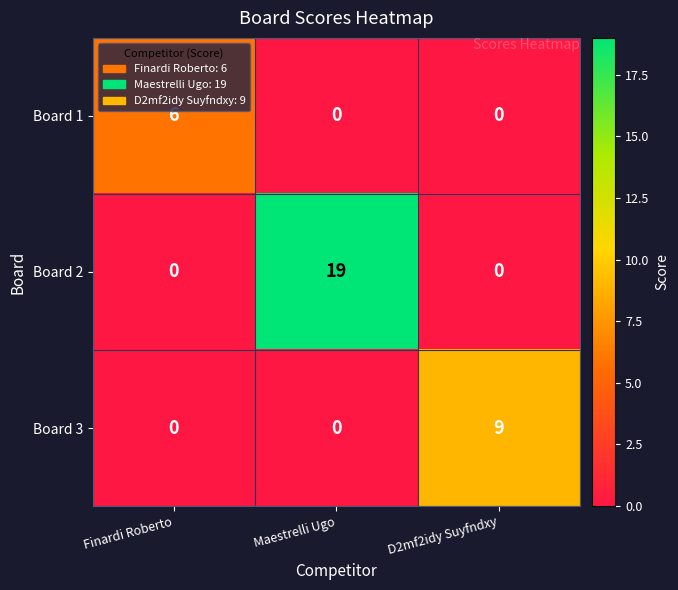

At which category is the sum across all series the highest?

Maestrelli Ugo